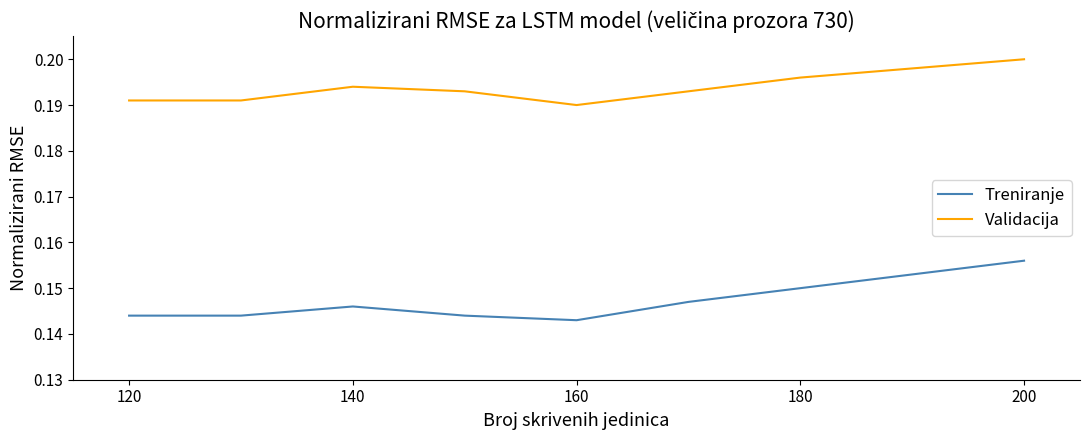

List the series in order of their peak value, lowest first.

Treniranje, Validacija